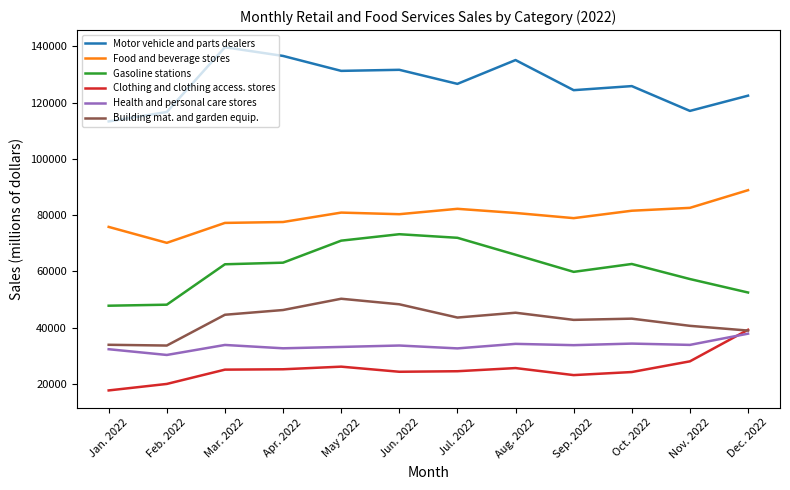

What is the approximate value of Health and personal care stores at Nov. 2022, to the nearest 10?

33890